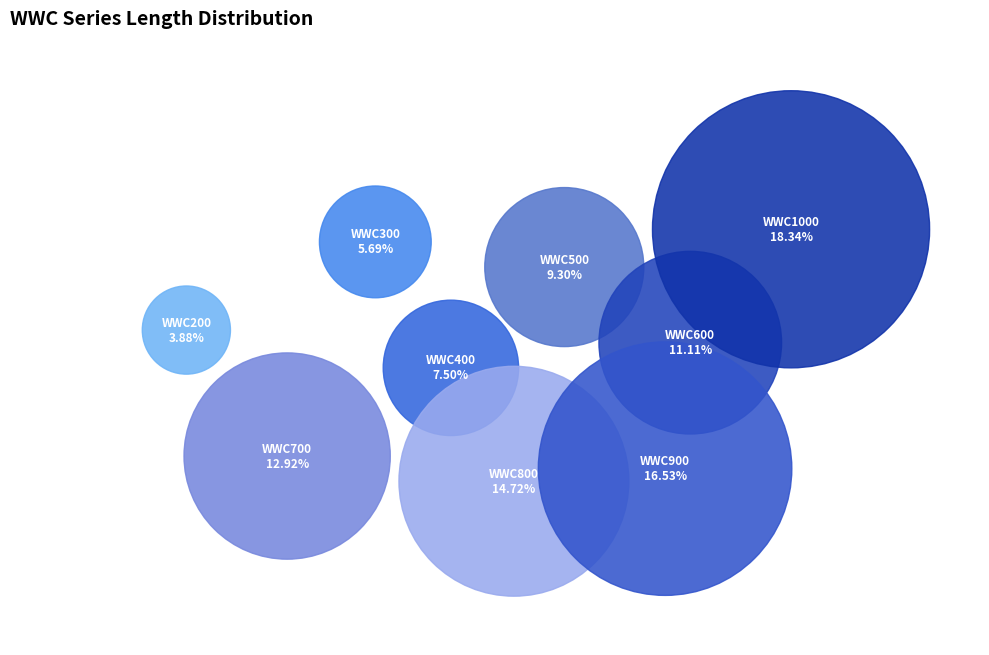

Is it true that WWC600 is 11% of the pie?

True